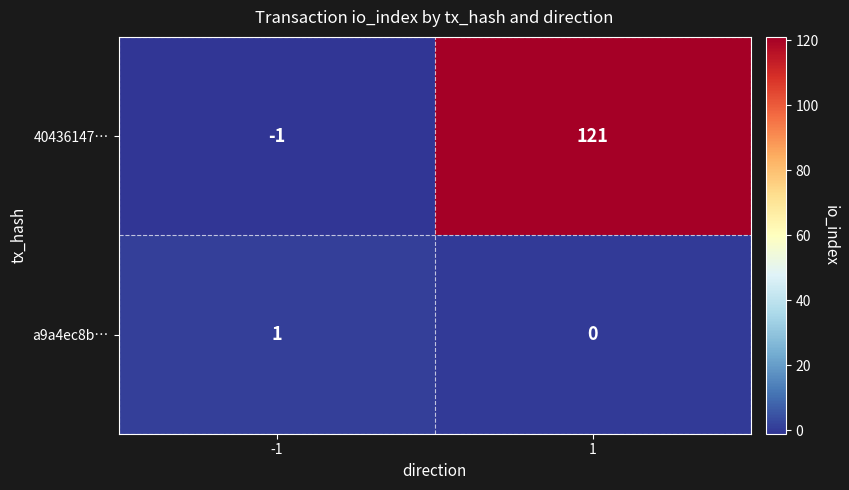

Reading left to right, list all the values displayed in this chart.

40436147…: -1	121
a9a4ec8b…: 1	0